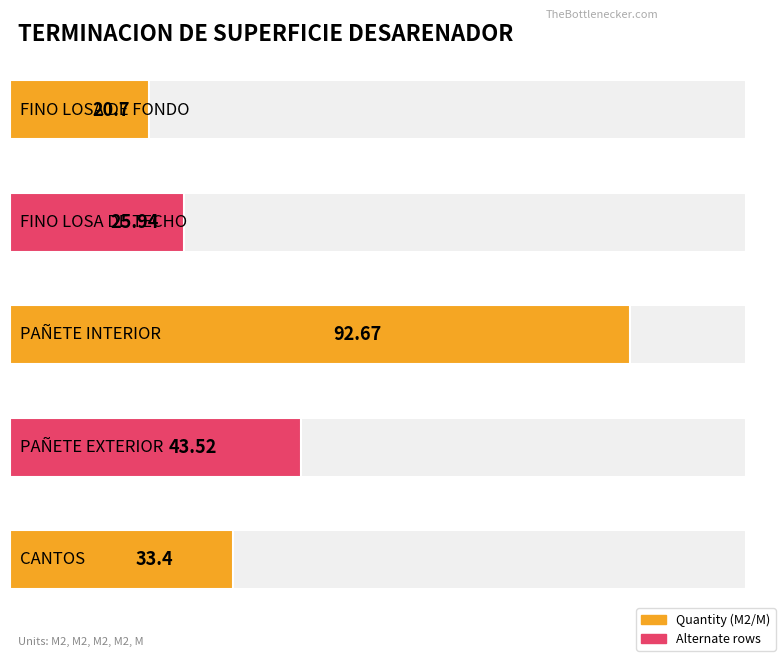

How many groups of bars are there?

5